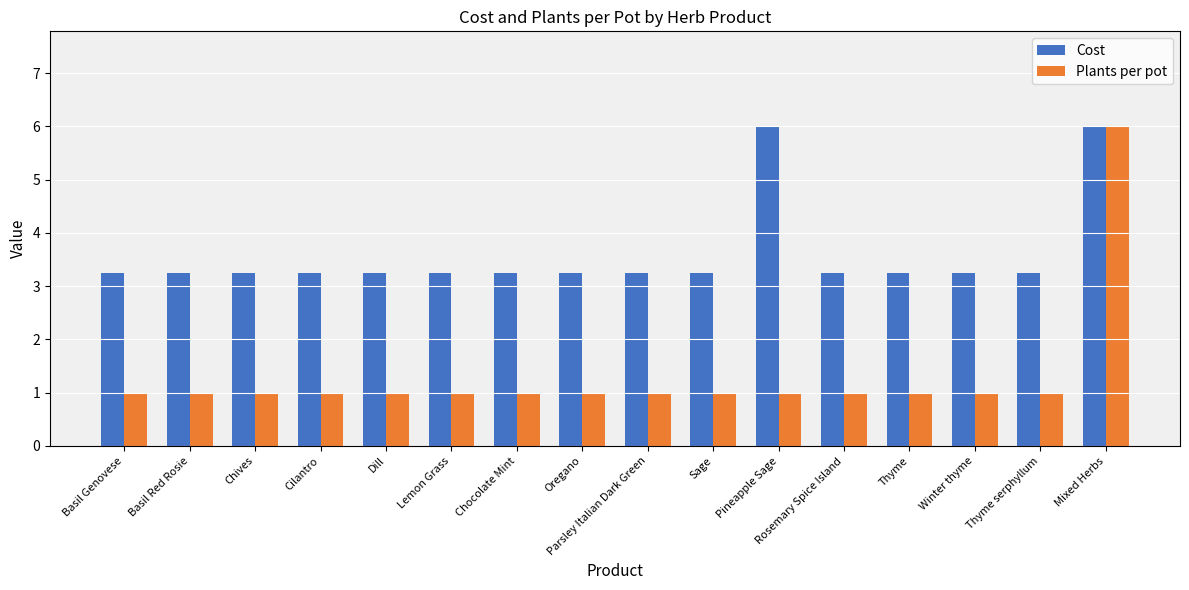

What value does the Plants per pot series have at Thyme serphyllum?

1.0